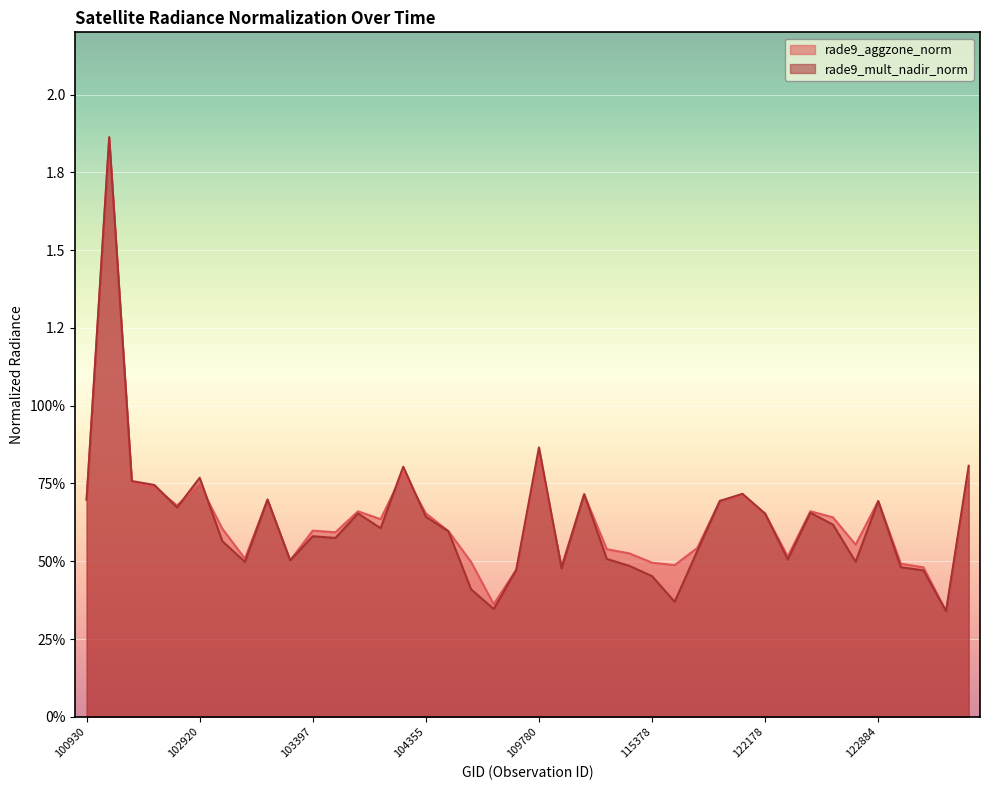

Reading right to left, extract all data points from this chart.

rade9_aggzone_norm: 123966=0.8	123251=0.3	123073=0.5	122895=0.5	122884=0.7	122723=0.6	122710=0.6	122525=0.7	122346=0.5	122178=0.7	122002=0.7	121308=0.7	115893=0.5	115500=0.5	115378=0.5	115265=0.5	110299=0.5	110127=0.7	109954=0.5	109780=0.8	109072=0.5	108899=0.4	108715=0.5	108015=0.6	104355=0.7	104236=0.8	104229=0.6	104112=0.7	103761=0.6	103397=0.6	103279=0.5	103160=0.7	103040=0.5	103032=0.6	102920=0.7	102912=0.7	102792=0.7	102671=0.8	102551=1.9	100930=0.7
rade9_mult_nadir_norm: 123966=0.8	123251=0.3	123073=0.5	122895=0.5	122884=0.7	122723=0.5	122710=0.6	122525=0.7	122346=0.5	122178=0.7	122002=0.7	121308=0.7	115893=0.5	115500=0.4	115378=0.5	115265=0.5	110299=0.5	110127=0.7	109954=0.5	109780=0.9	109072=0.5	108899=0.3	108715=0.4	108015=0.6	104355=0.6	104236=0.8	104229=0.6	104112=0.7	103761=0.6	103397=0.6	103279=0.5	103160=0.7	103040=0.5	103032=0.6	102920=0.8	102912=0.7	102792=0.7	102671=0.8	102551=1.9	100930=0.7